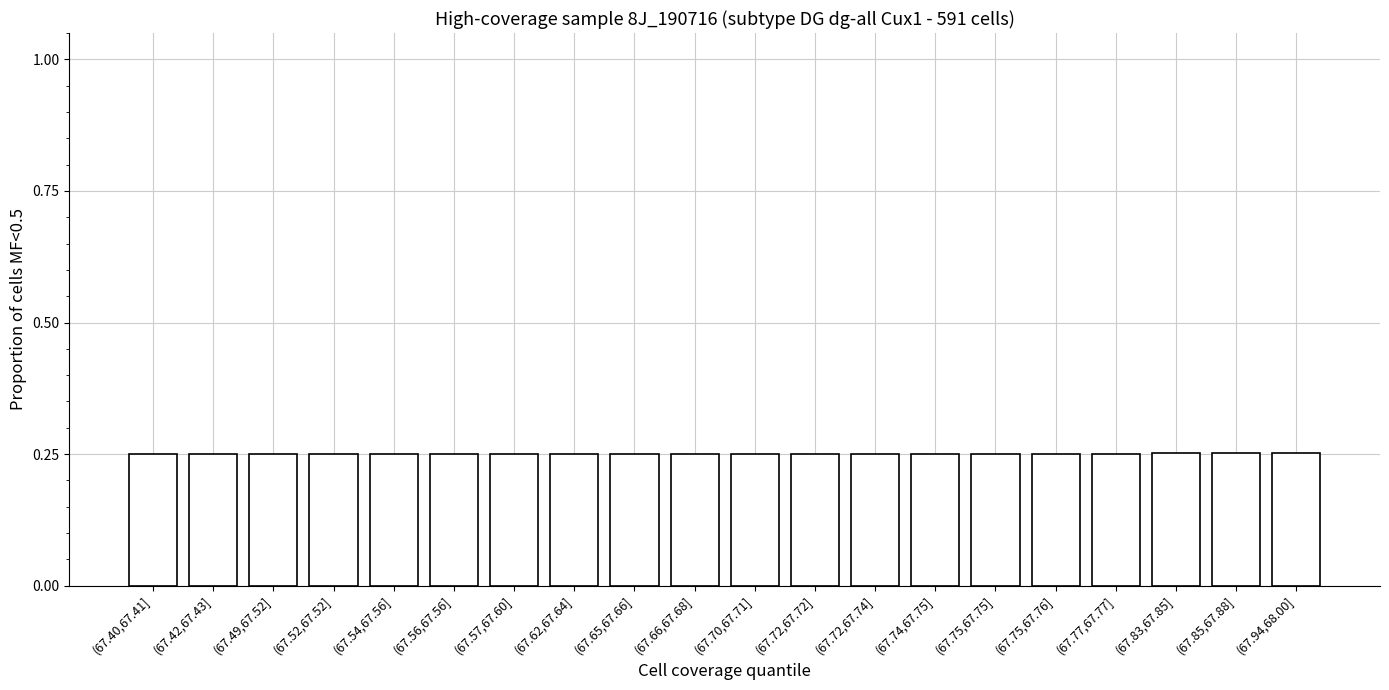

What is the sum of all values?

5.0